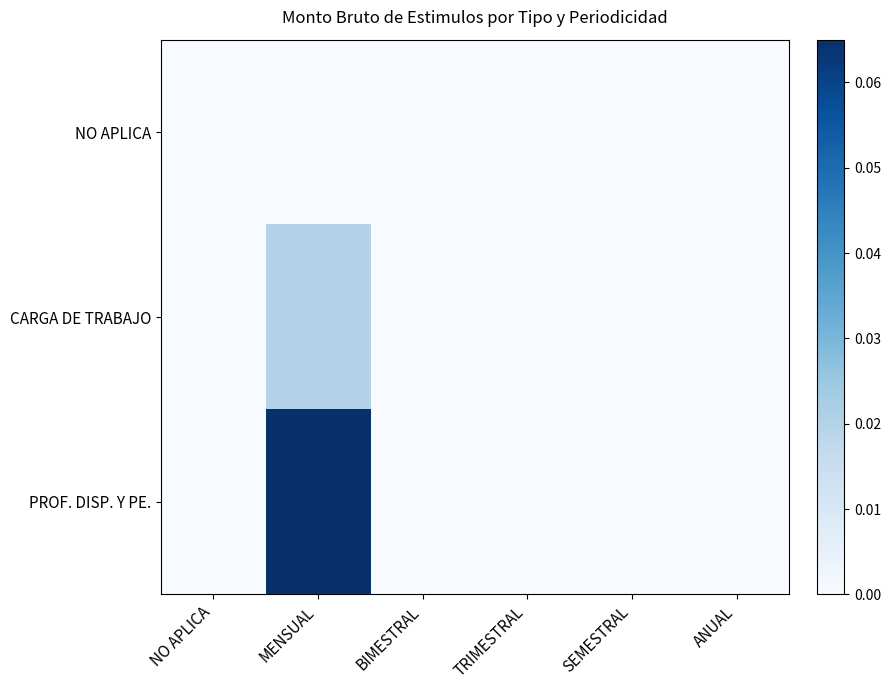

What is the greatest value displayed?

0.1